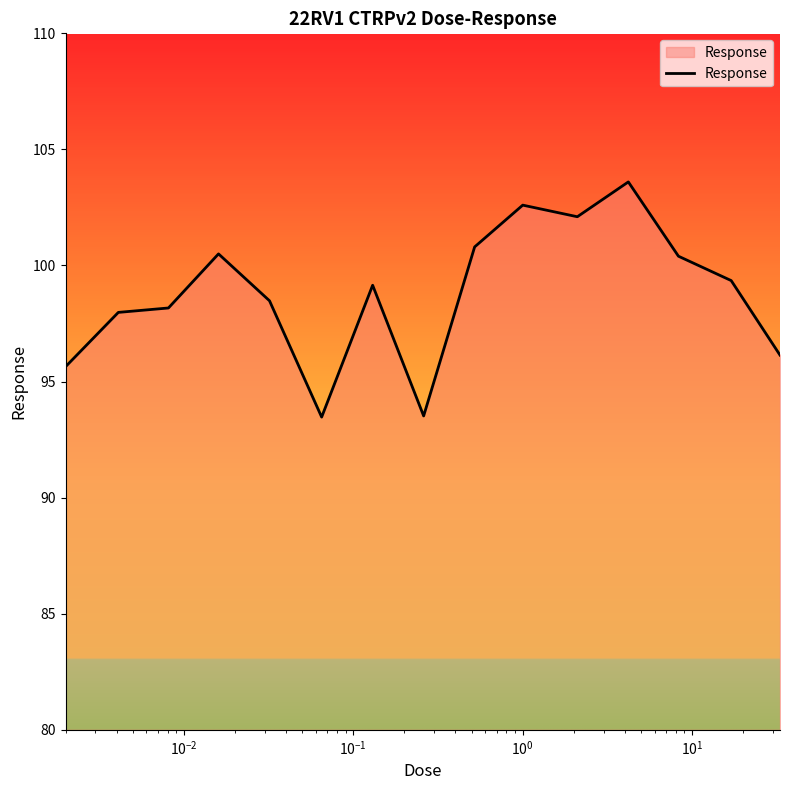

What is the smallest value displayed?

93.5